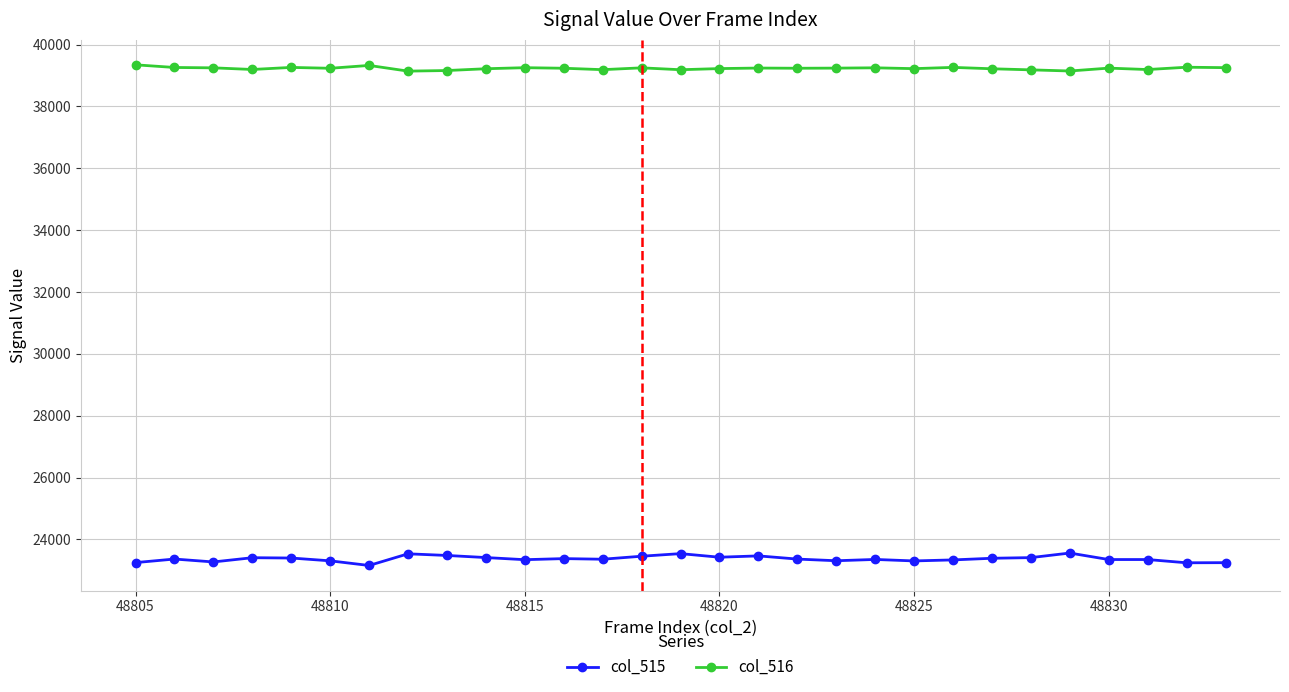

How many lines are shown in the chart?

2